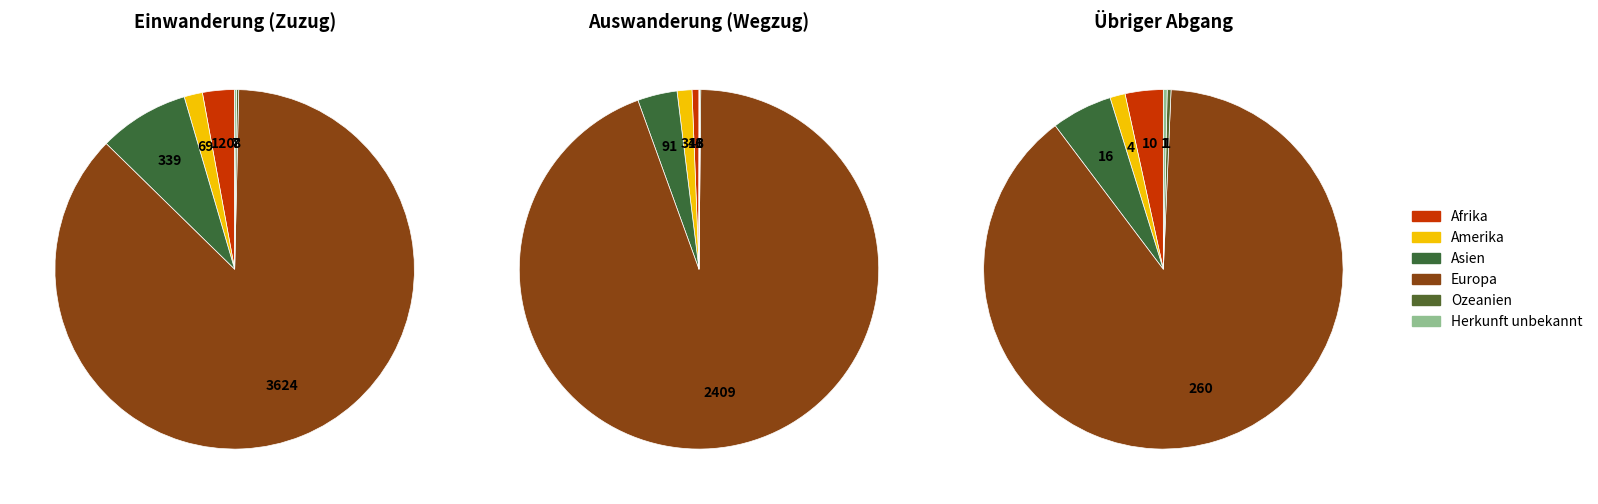

What portion of the pie excludes Asien?

91.9%